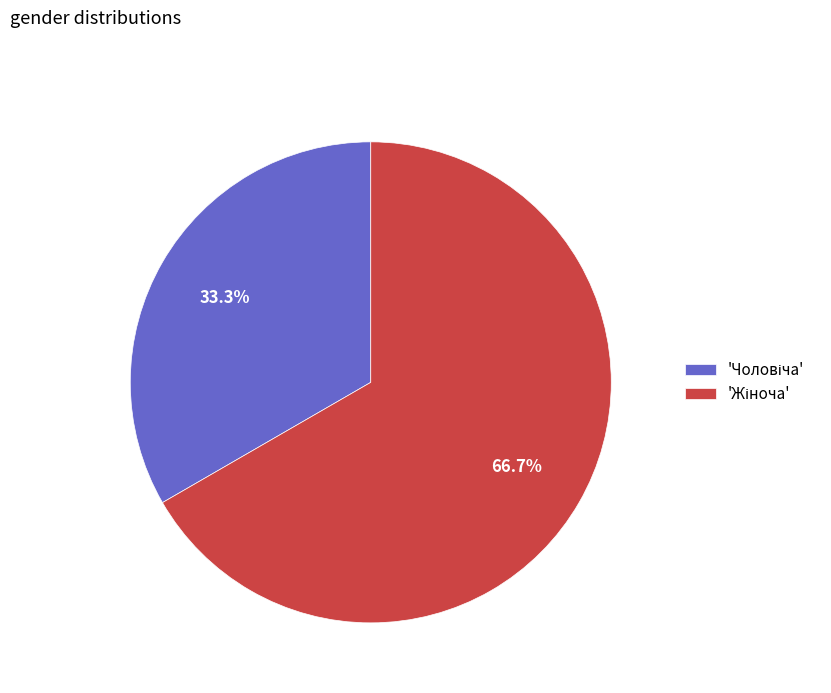

Is there any slice that represents more than half of the pie?

Yes